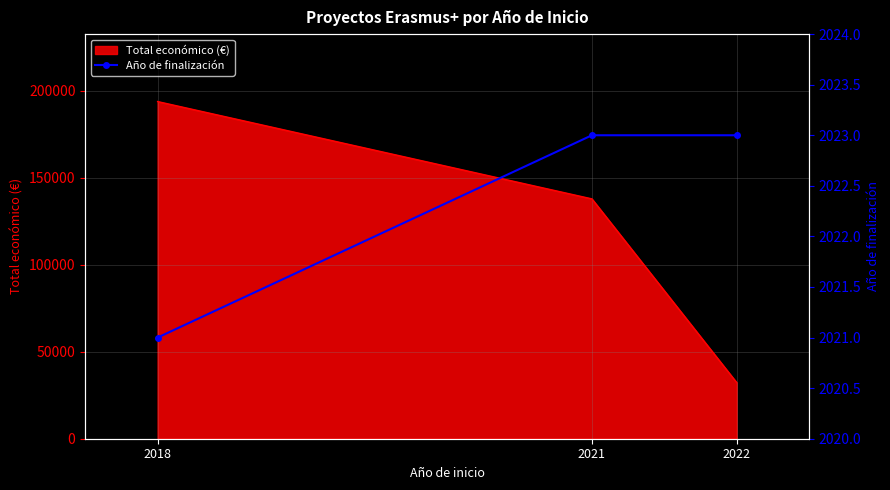

List the labels in order of Total económico (€) value, largest first.

2018, 2021, 2022